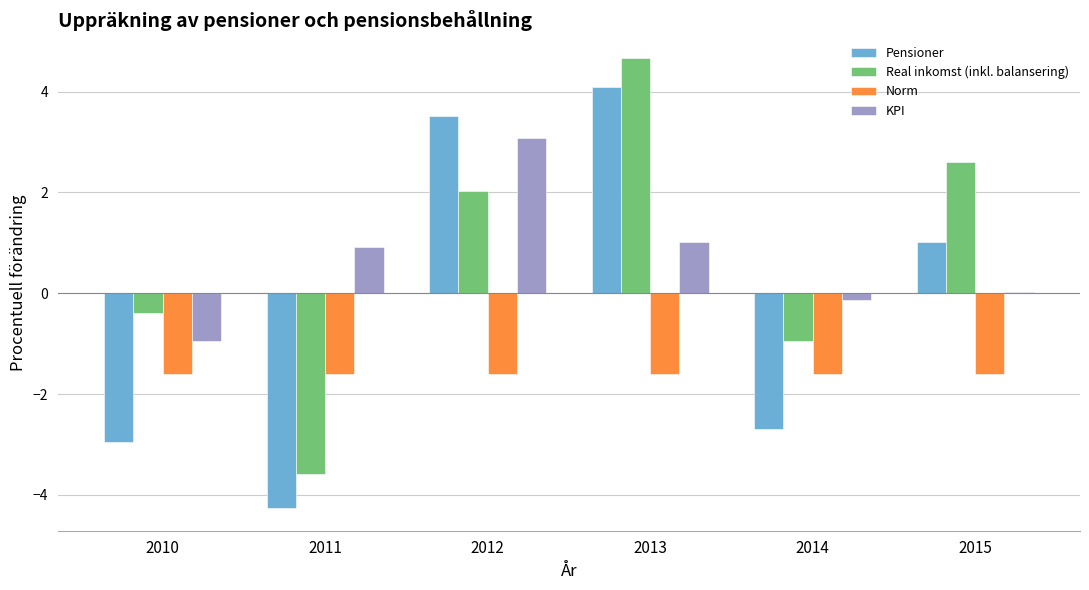

What is the total value across all series at 2010?

-5.9